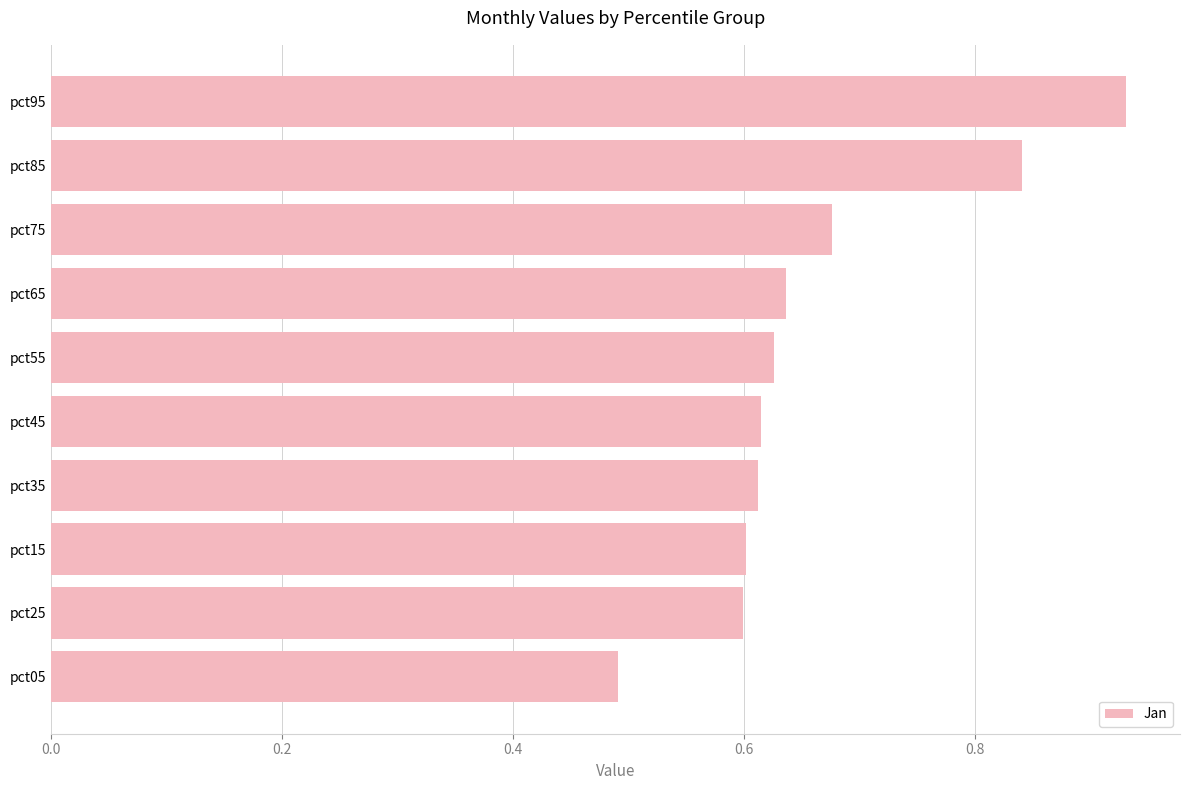

Where is the data nearest to the value 0?

pct05